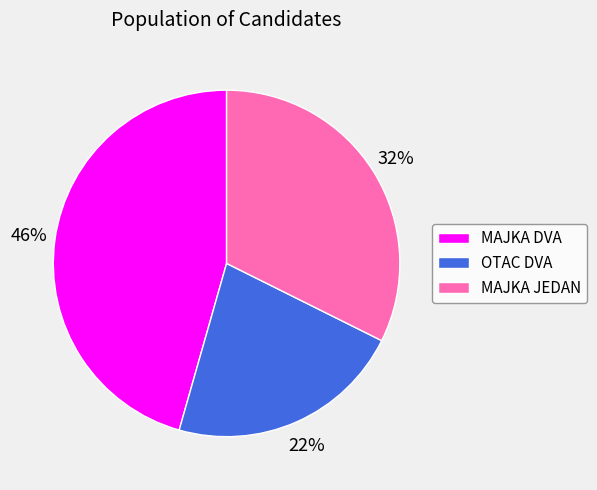

The OTAC DVA slice represents 35% of the pie. True or false?

False